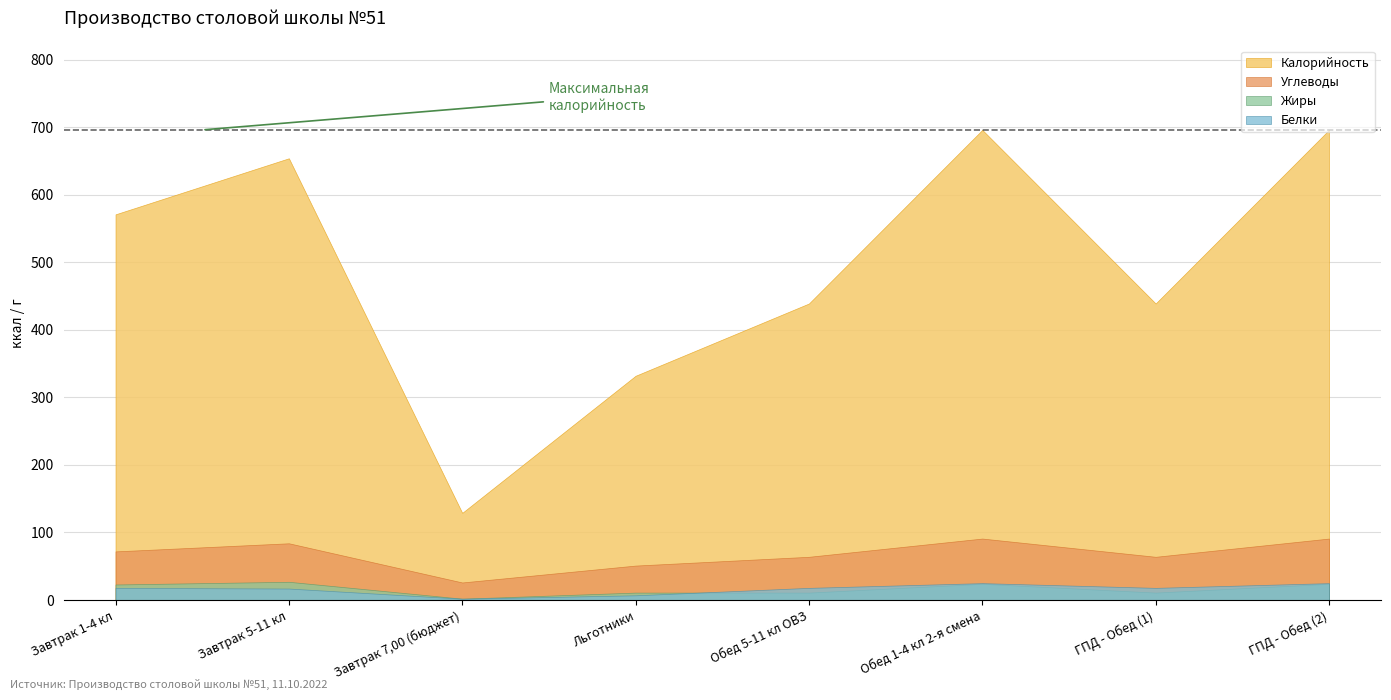

Reading left to right, extract all data points from this chart.

Калорийность: 571	654	129	332	439	696	439	696
Белки: 18	17	2	7	18	25	18	25
Жиры: 23	27	2	11	11	24	11	24
Углеводы: 72	84	26	51	64	91	64	91